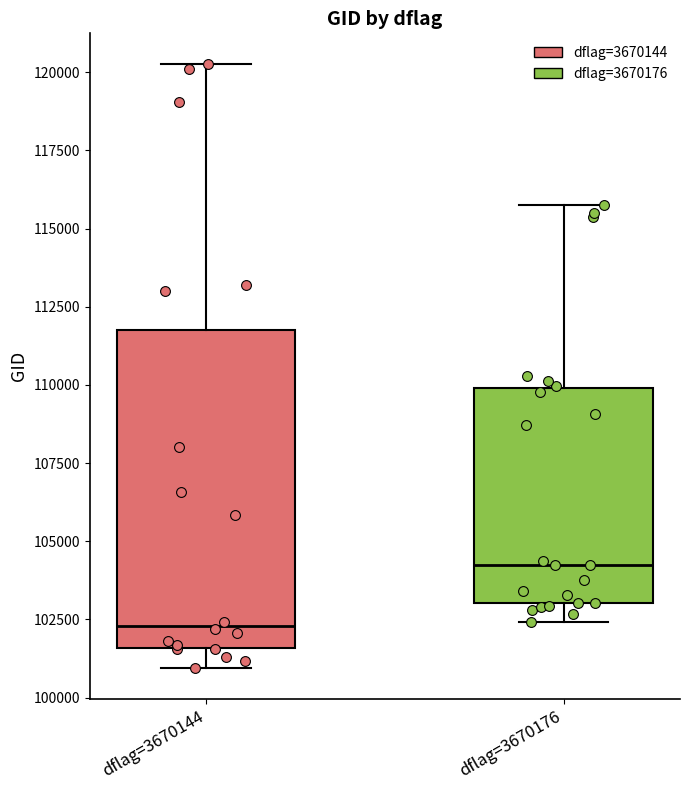

Where does the lower whisker of the box for dflag=3670176 end on the y-axis? The values are not printed on the chart, so give them approximately, as read against the axis.

102500